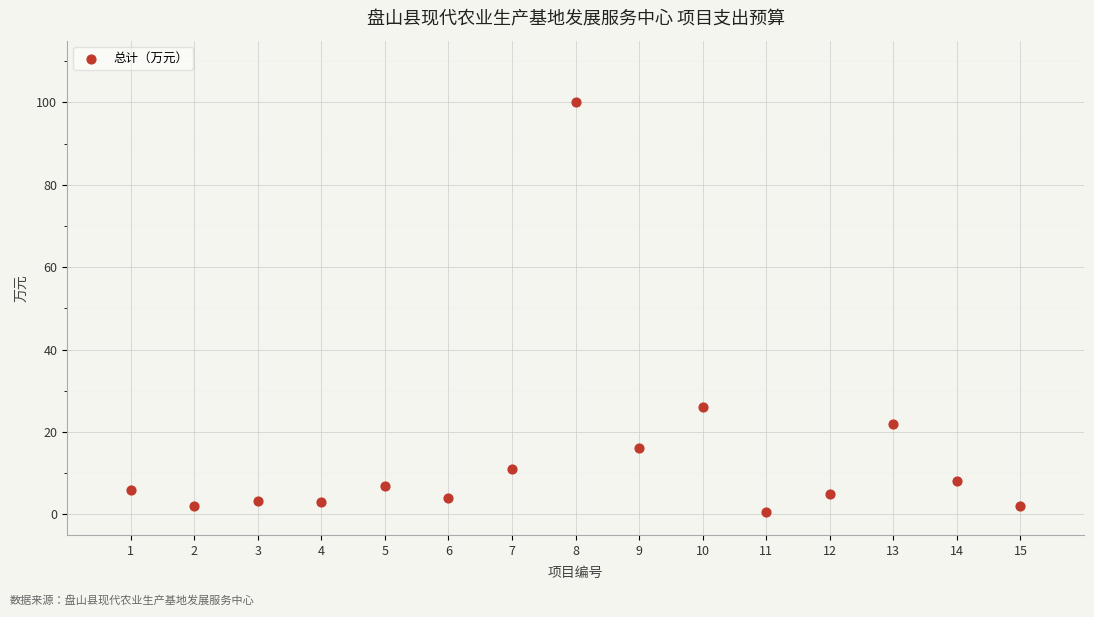

What is the range of X values (max minus min)?

14.0